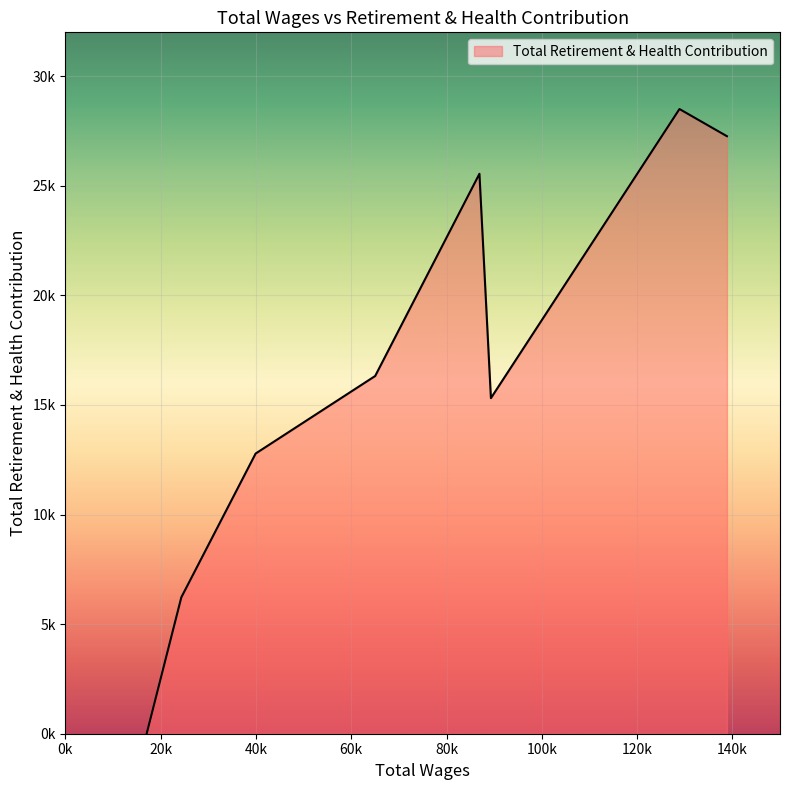

Does the chart have visible grid lines?

Yes